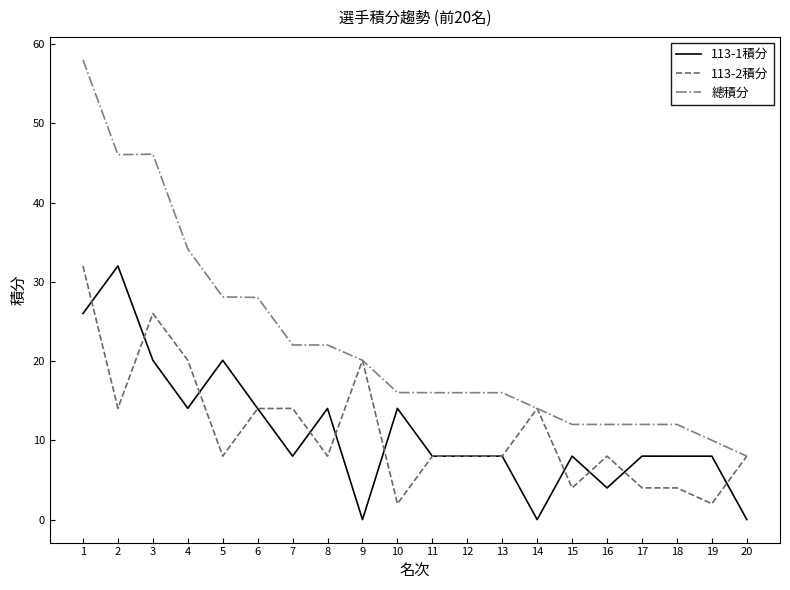

What is the difference between the maximum and second lowest values in the 113-2積分 series?

30.0